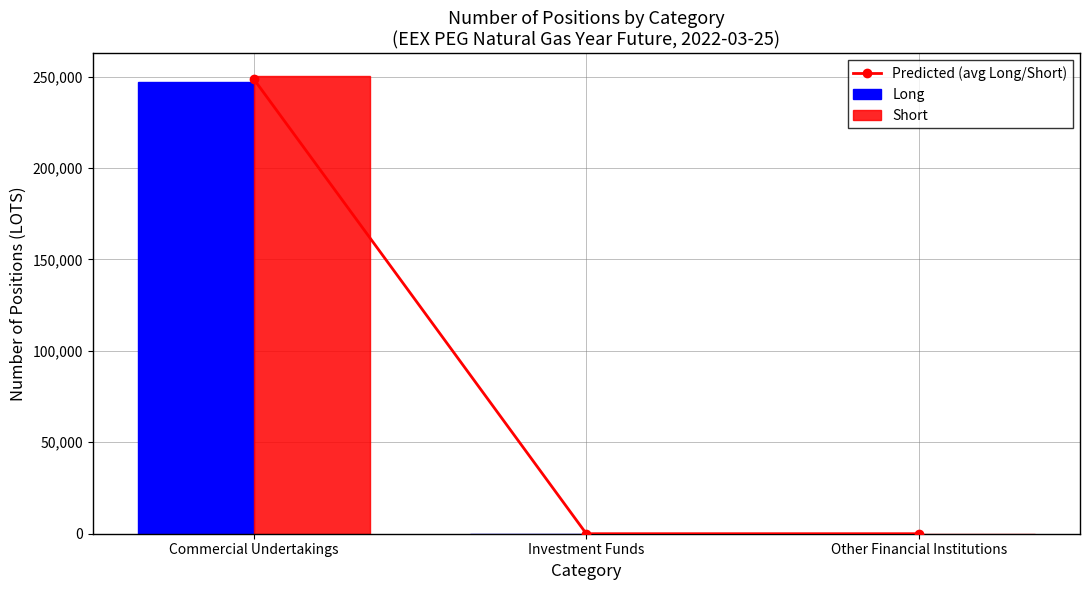

Count the Long values in the range 0 to 246933.

3